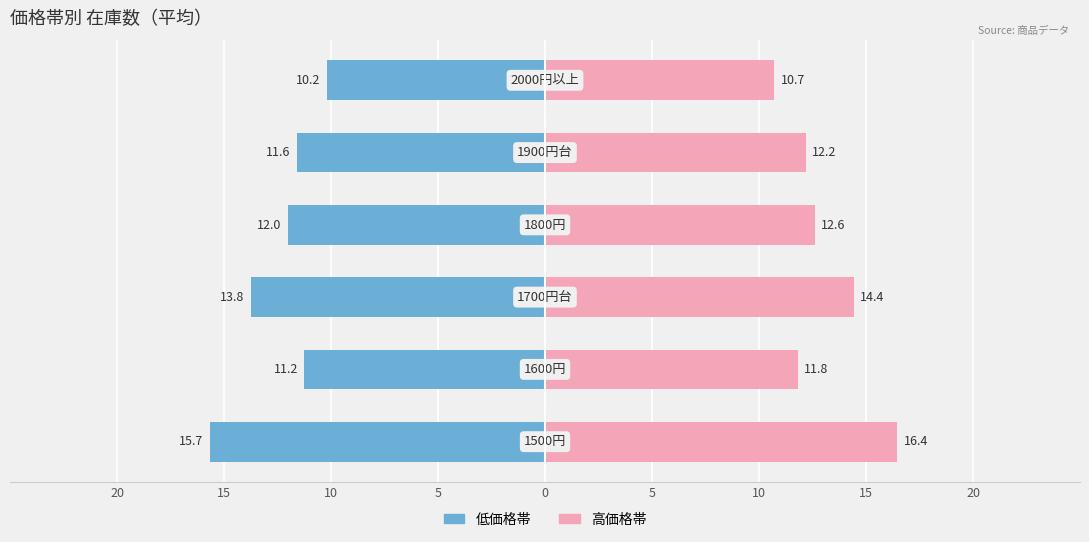

What is the value of the 在庫数(高価格帯) bar at the 2nd from the left?

11.8